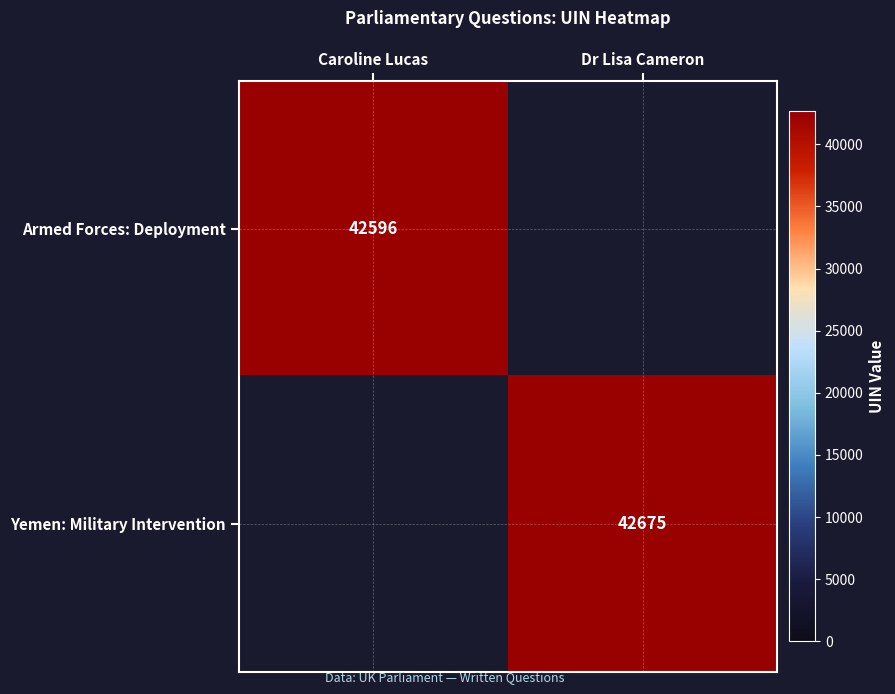

List the series in order of their overall mean, lowest first.

Armed Forces: Deployment, Yemen: Military Intervention